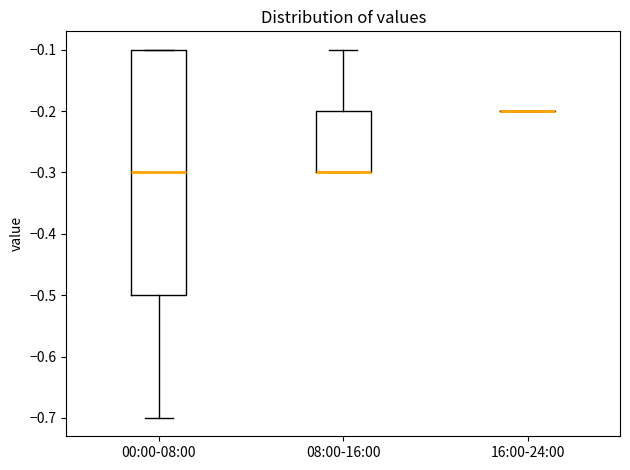

Reading left to right, read every box against the y-axis: the position of its median line, the range the box covers, and the ends of its whiskers. The values are not printed on the chart, so give them approximately, as read against the axis.

00:00-08:00: median -0.3, box -0.5 to -0.1, whiskers -0.7 to -0.1
08:00-16:00: median -0.3 (drawn on the box's lower edge), box -0.3 to -0.2, whiskers -0.3 to -0.1
16:00-24:00: box collapsed to a line at -0.2, whiskers -0.2 to -0.2